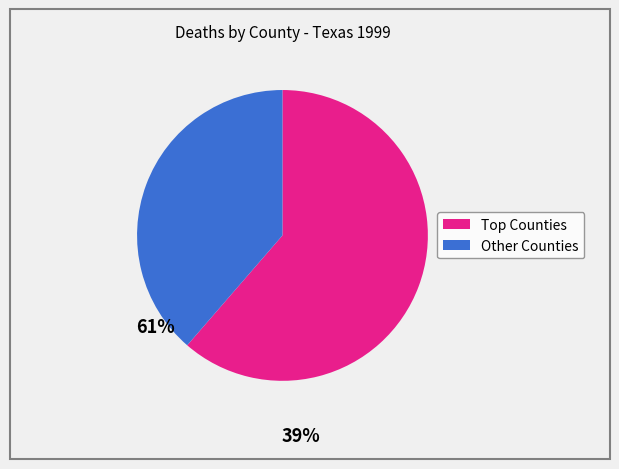

Does any single category account for the majority?

Yes